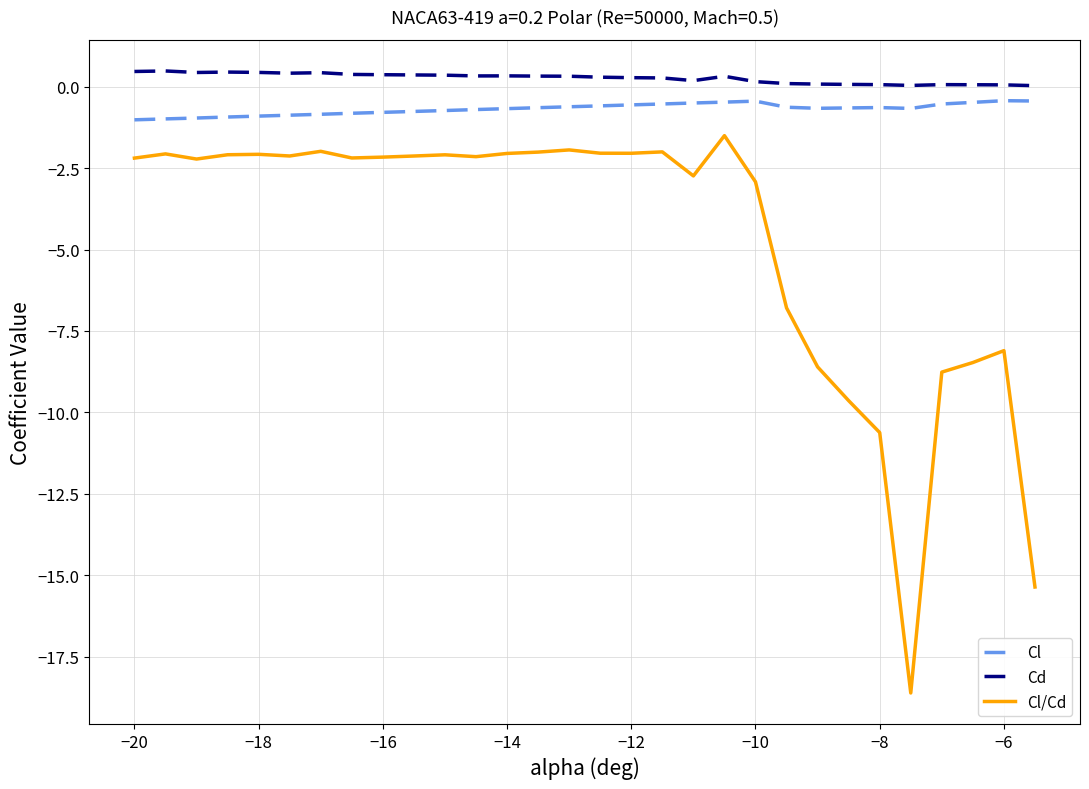

Which series has the largest range (max minus min)?

Cl/Cd